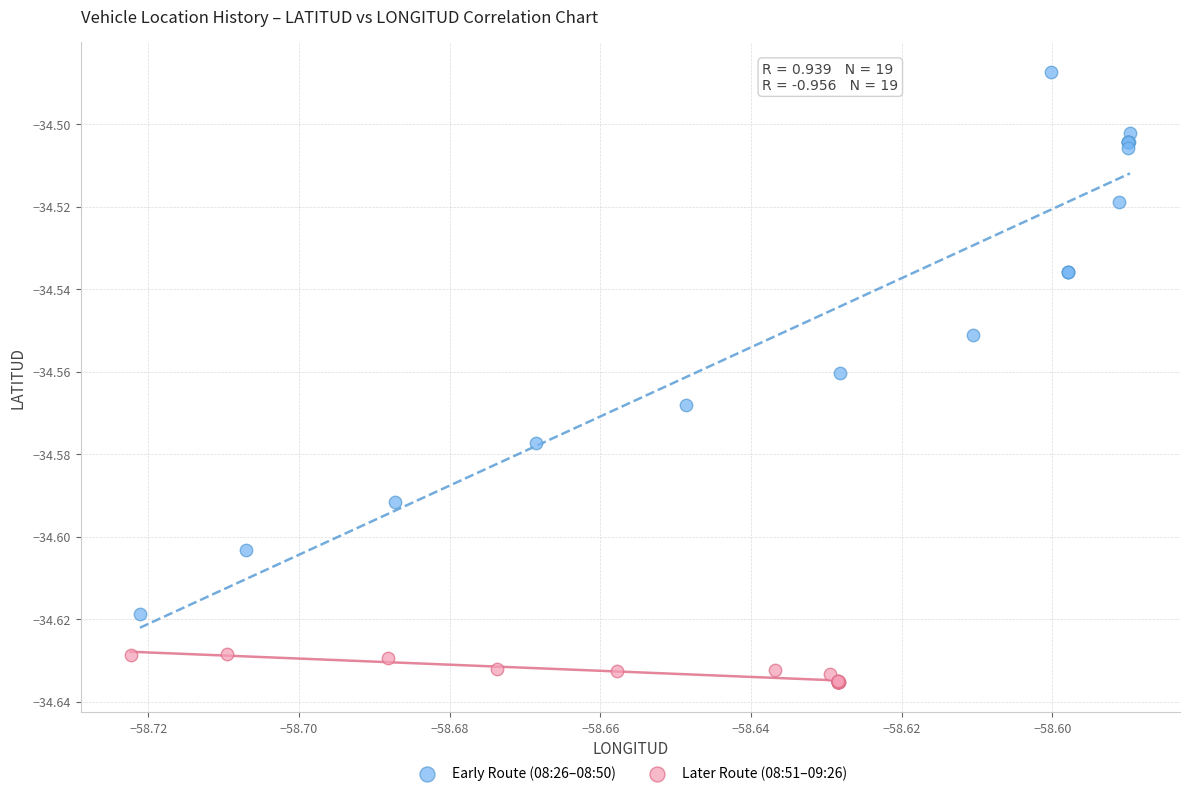

What are all the series names shown in the legend?

Early Route (08:26–08:50), Later Route (08:51–09:26)